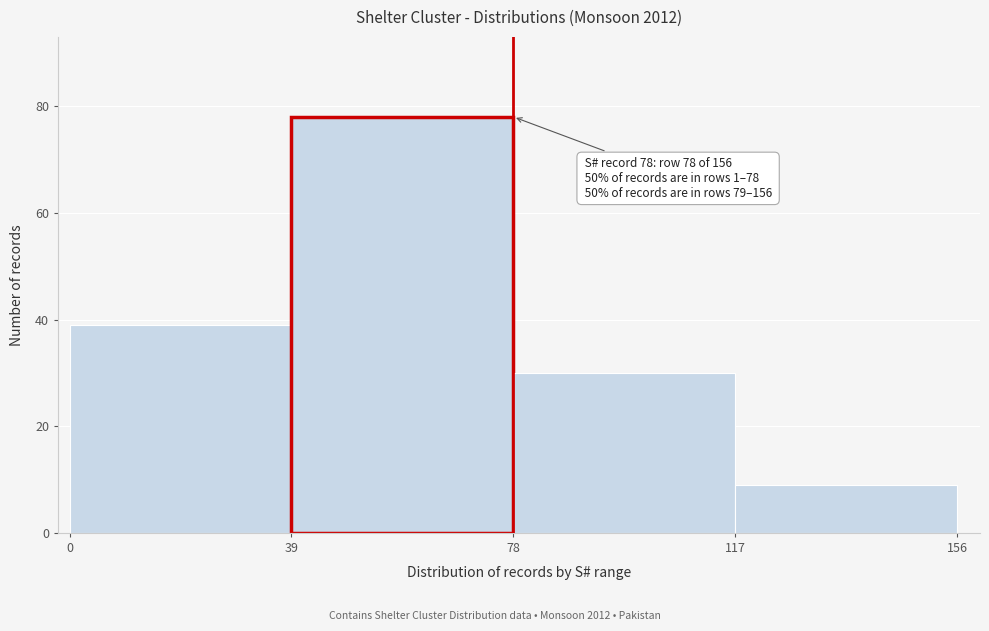

Which range on the x-axis has the tallest bar?

39 to 78